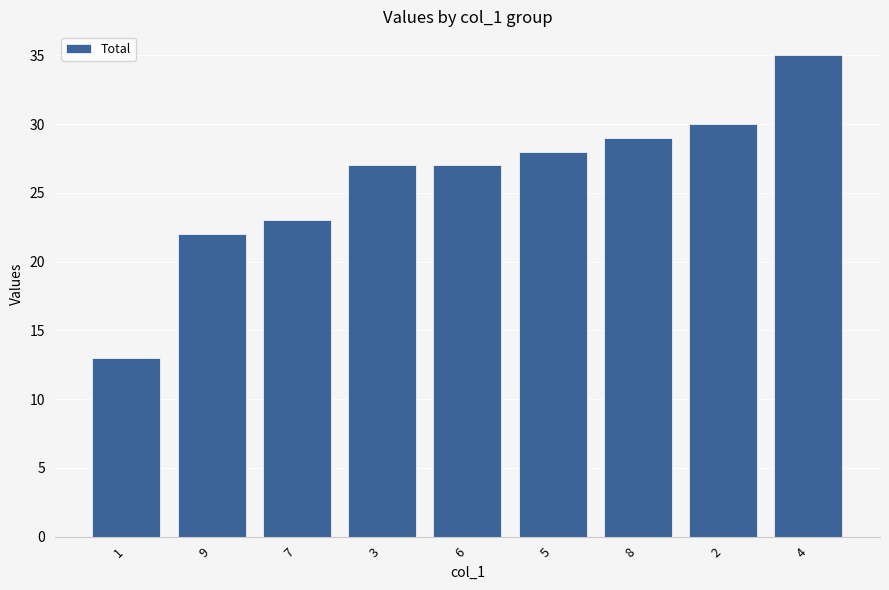

True or false: the data shows 15 at 9.

False